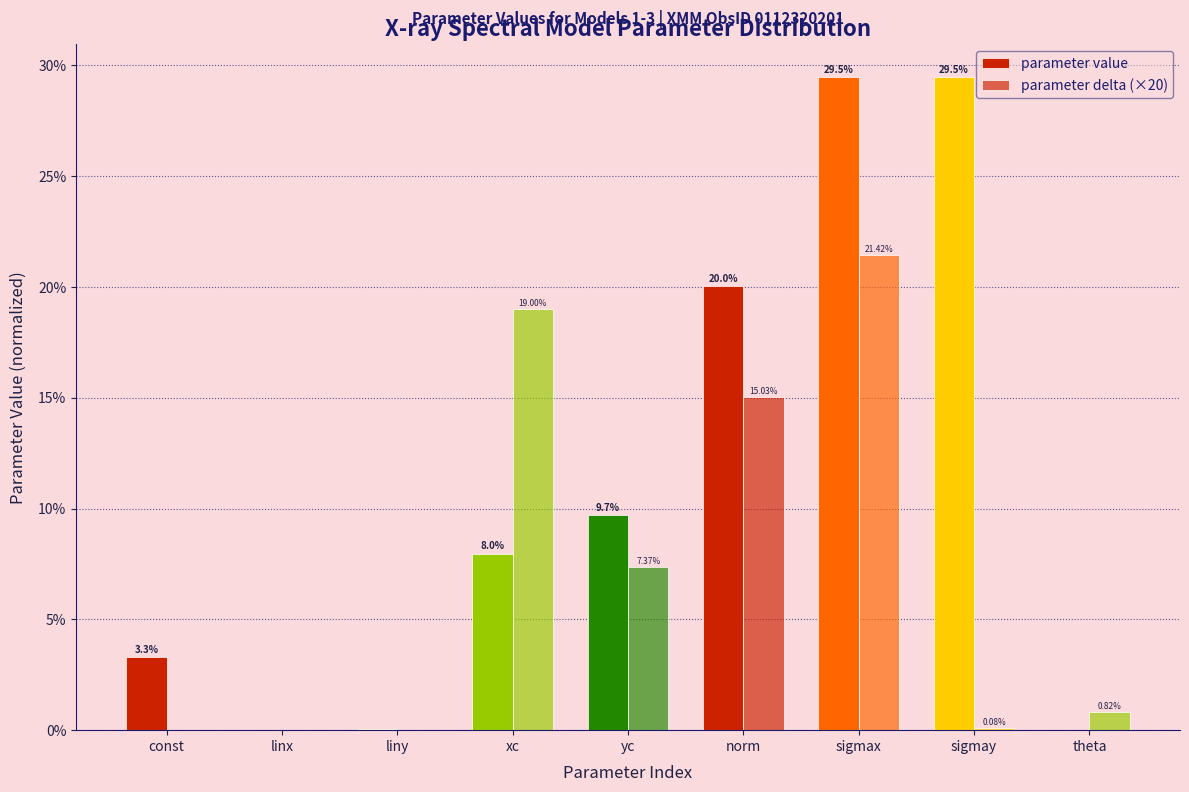

How many categories are shown in the chart?

9